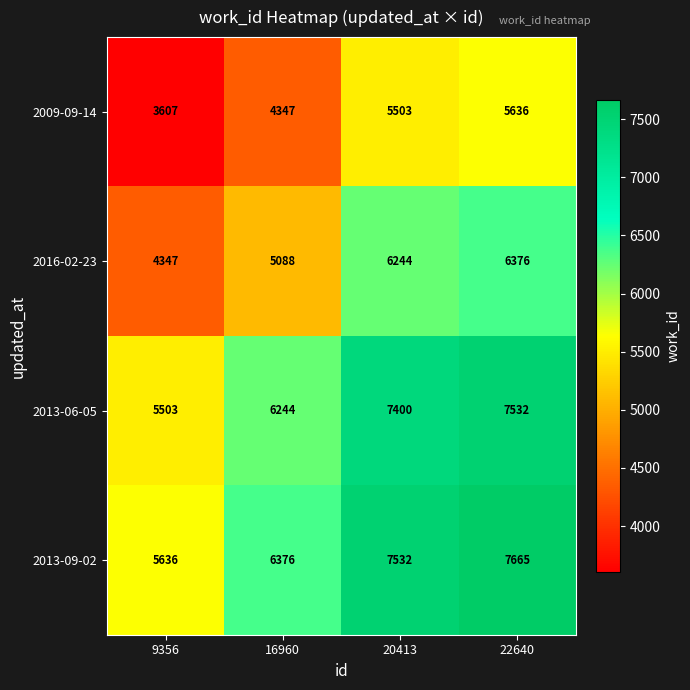

List the labels in order of 2009-09-14 value, smallest first.

9356, 16960, 20413, 22640